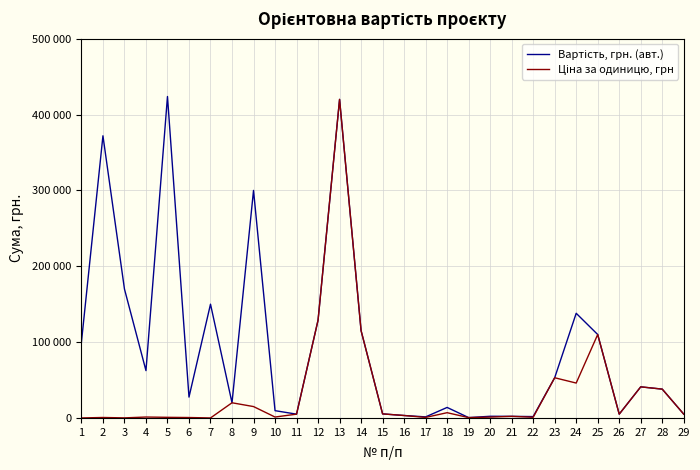

At which category does Вартість, грн. (авт.) reach its first local peak?

2